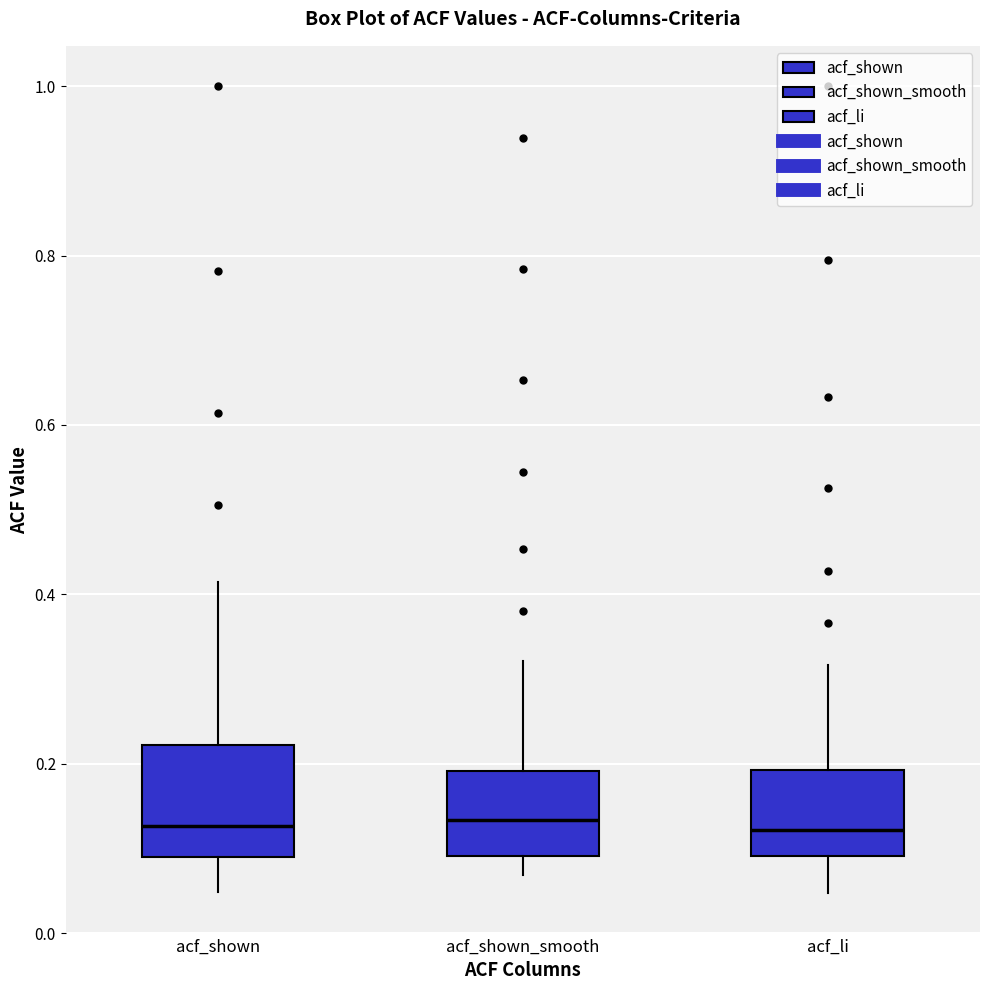

Reading left to right, transcribe this box plot: for each box, give where its median line is, the range the box spans, and where its two whiskers end, as read against the y-axis. The values are not printed on the chart, so give them approximately, as read against the axis.

acf_shown: median 0.12, box 0.08 to 0.22, whiskers 0.04 to 0.42
acf_shown_smooth: median 0.14, box 0.10 to 0.20, whiskers 0.06 to 0.32
acf_li: median 0.12, box 0.10 to 0.20, whiskers 0.04 to 0.32